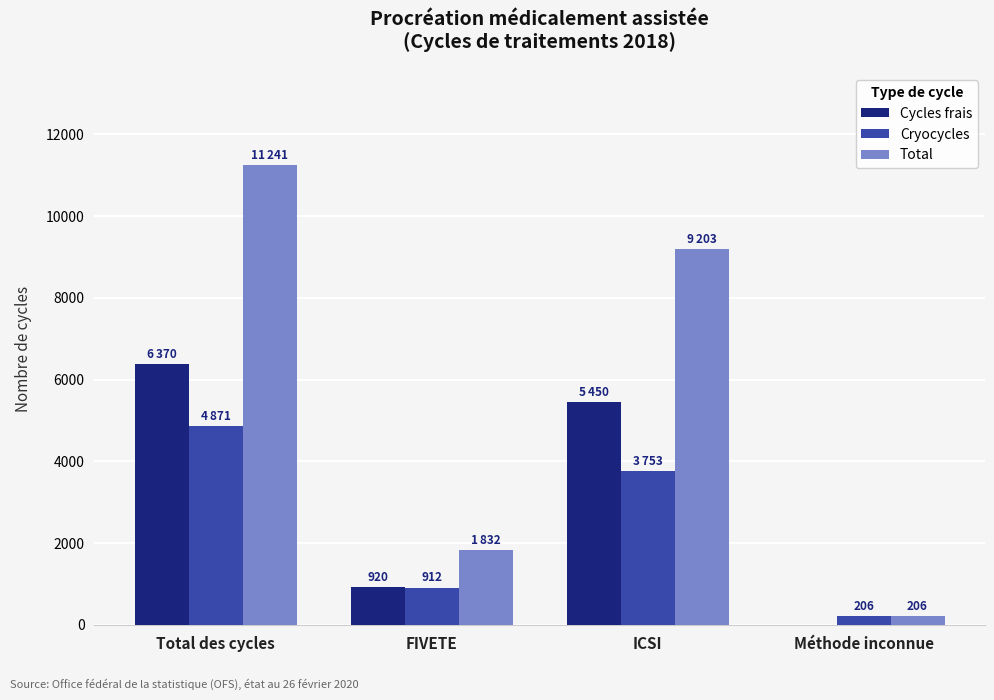

How many groups of bars are there?

4